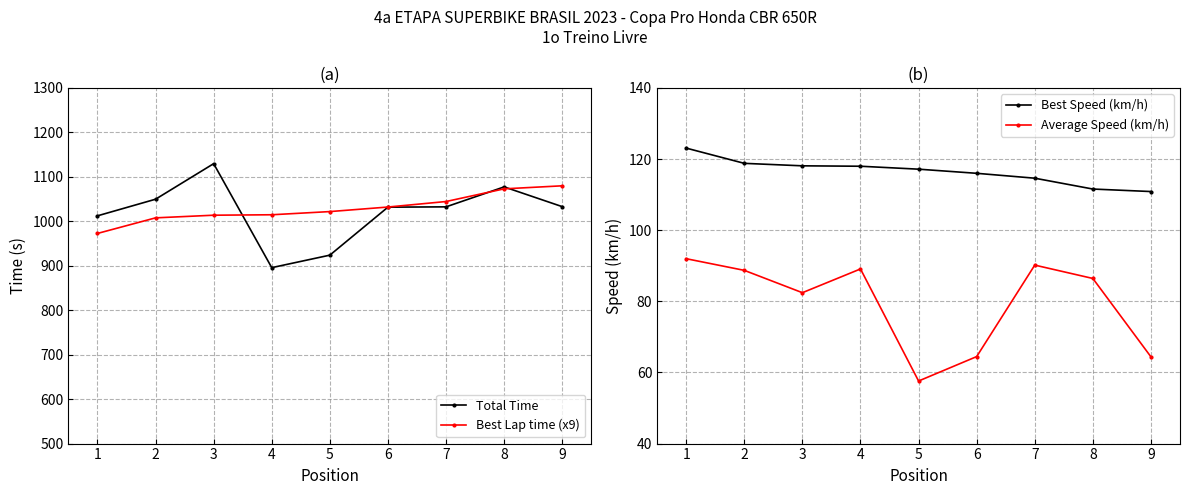

Does the chart have visible grid lines?

Yes